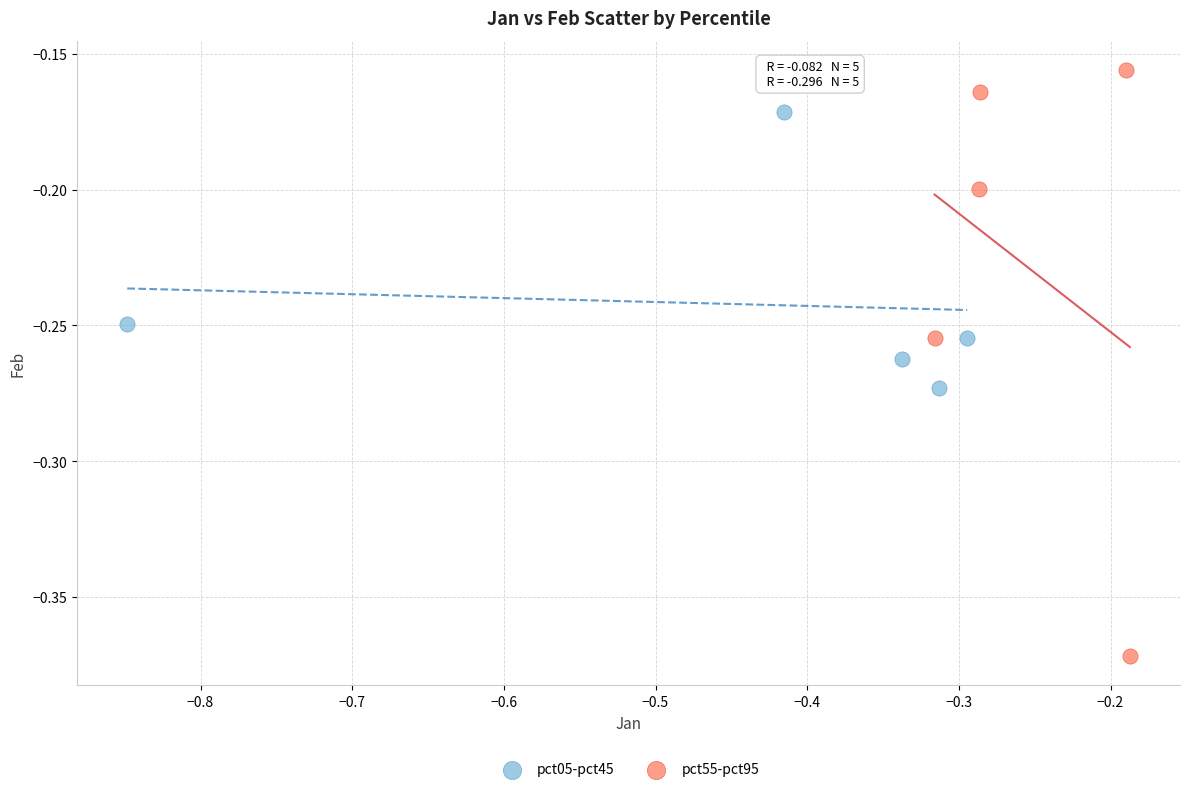

Which series contains the lowest Y value?

pct55-pct95